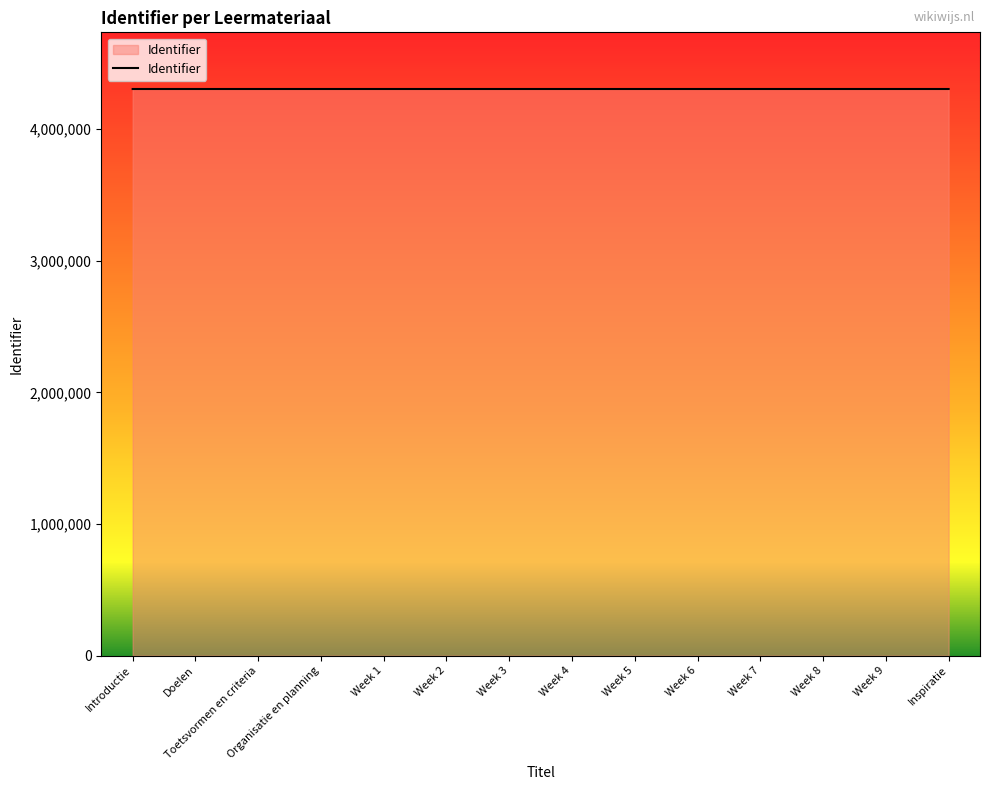

What is the ratio of the value at Doelen to the value at Organisatie en planning?

1.0